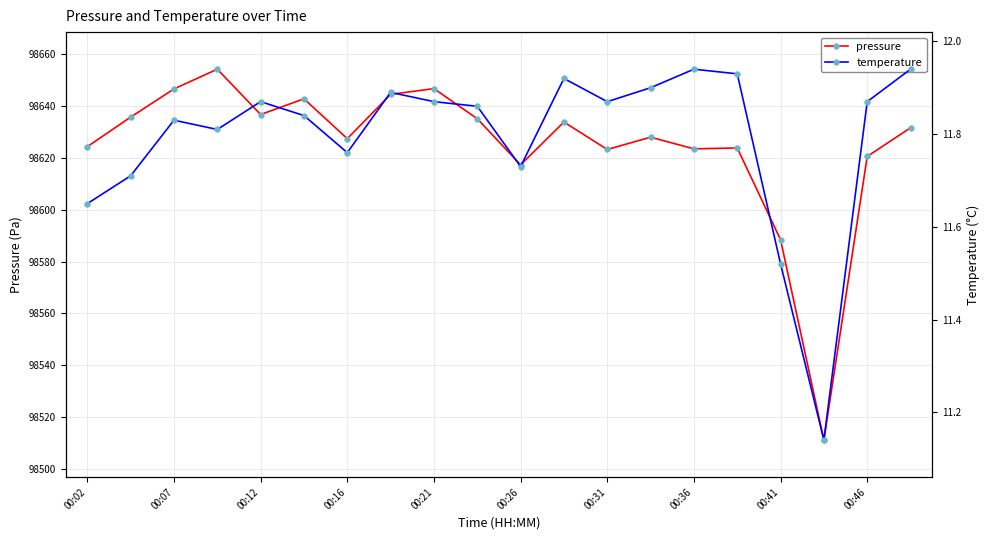

True or false: pressure has more than 1 interior local peaks.

True